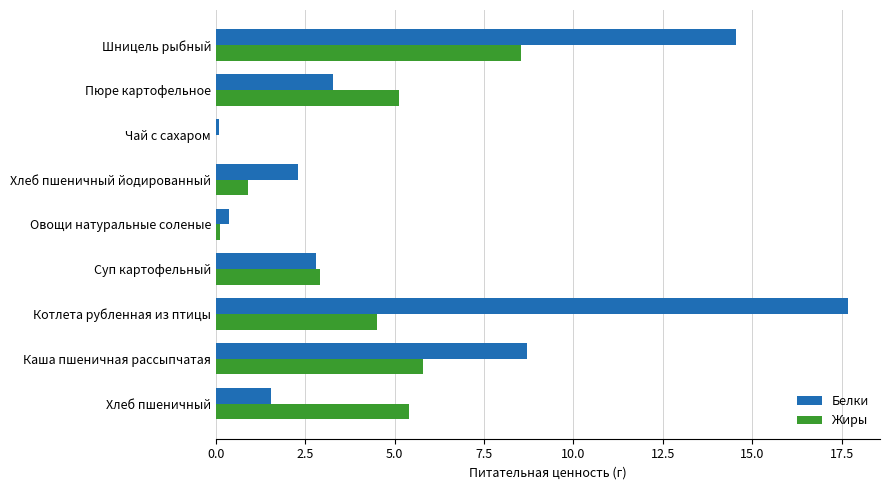

The Жиры series shows 5.1 at Пюре картофельное. True or false?

True